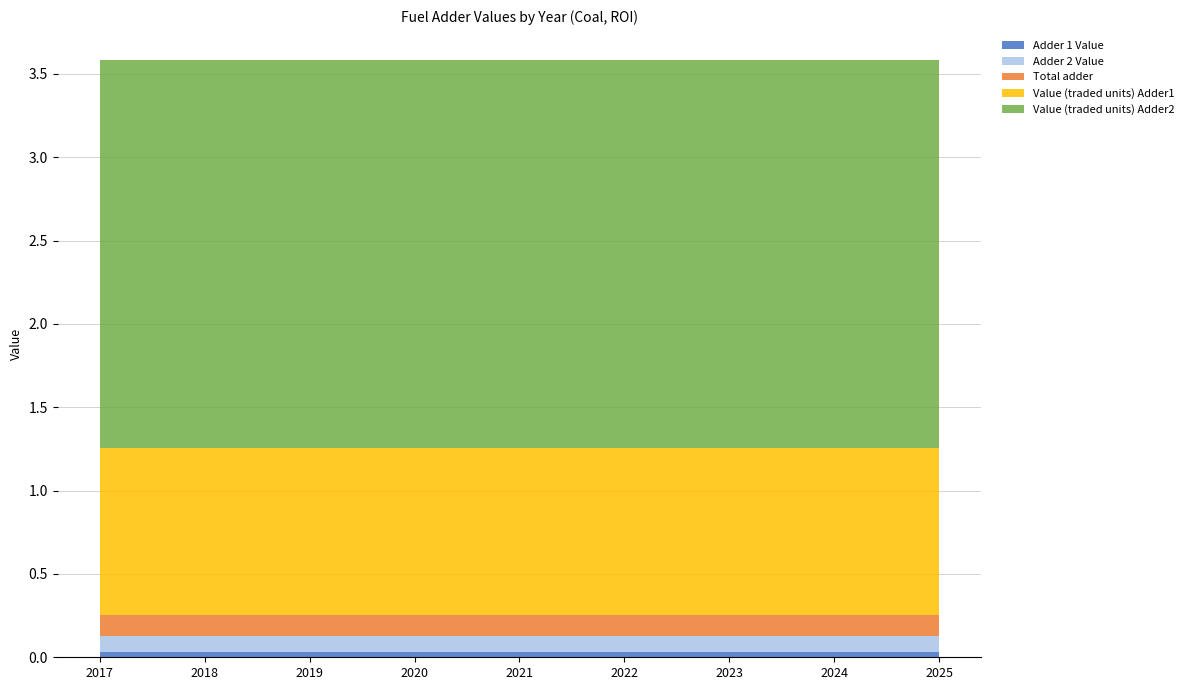

Reading right to left, transcribe all the data shown in this chart.

Adder 1 Value: 0.0	0.0	0.0	0.0	0.0	0.0	0.0	0.0	0.0
Adder 2 Value: 0.1	0.1	0.1	0.1	0.1	0.1	0.1	0.1	0.1
Total adder: 0.1	0.1	0.1	0.1	0.1	0.1	0.1	0.1	0.1
Value (traded units) Adder1: 1.0	1.0	1.0	1.0	1.0	1.0	1.0	1.0	1.0
Value (traded units) Adder2: 2.3	2.3	2.3	2.3	2.3	2.3	2.3	2.3	2.3